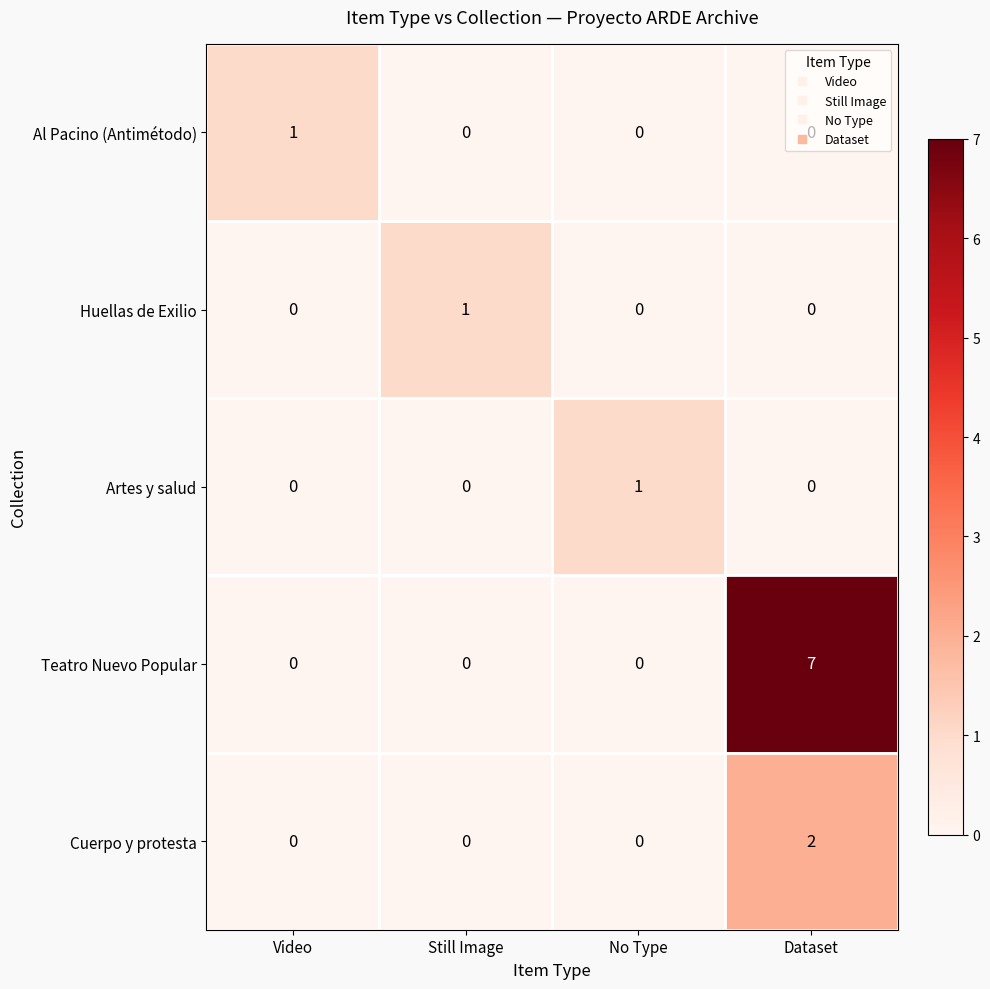

Count the Huellas de Exilio values in the range 0 to 1.

4